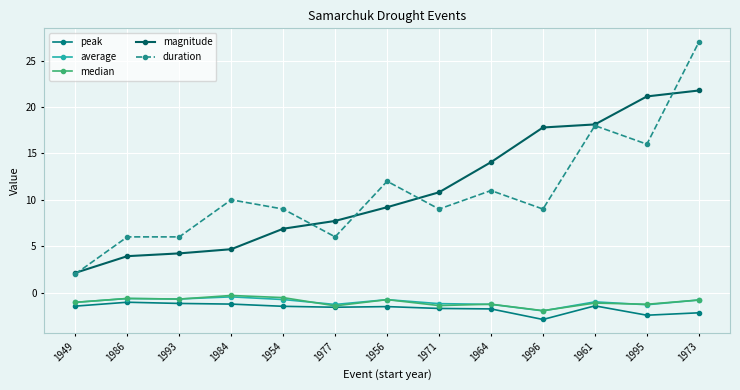

Does the chart have visible grid lines?

Yes